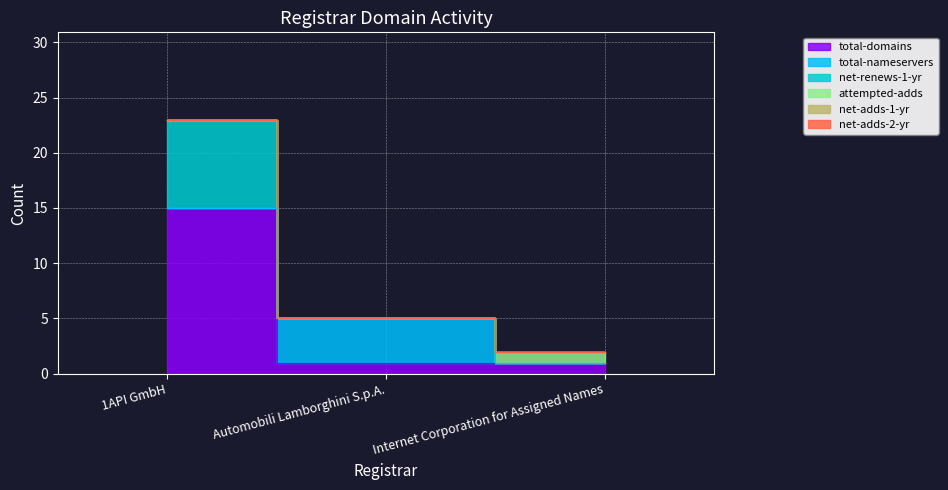

What is the total value across all series at Internet Corporation for Assigned Names?

2